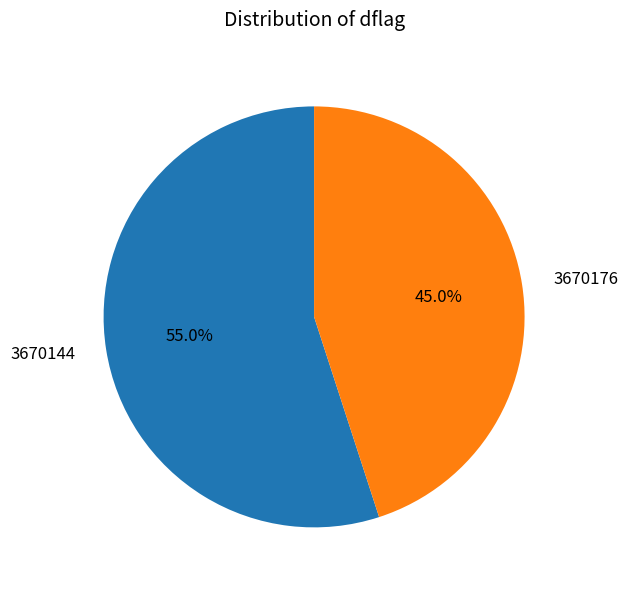

How many segments does this pie chart have?

2